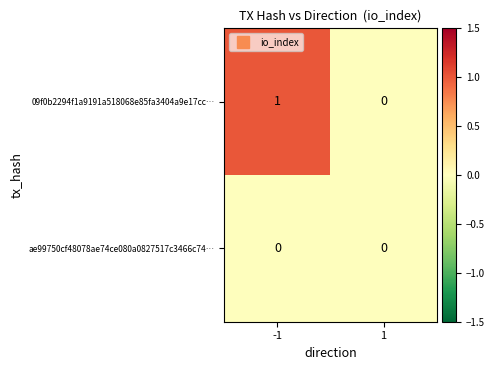

Rank the series by their maximum value, from lowest to highest.

ae99750cf48078ae74ce080a0827517c3466c74…, 09f0b2294f1a9191a518068e85fa3404a9e17cc…